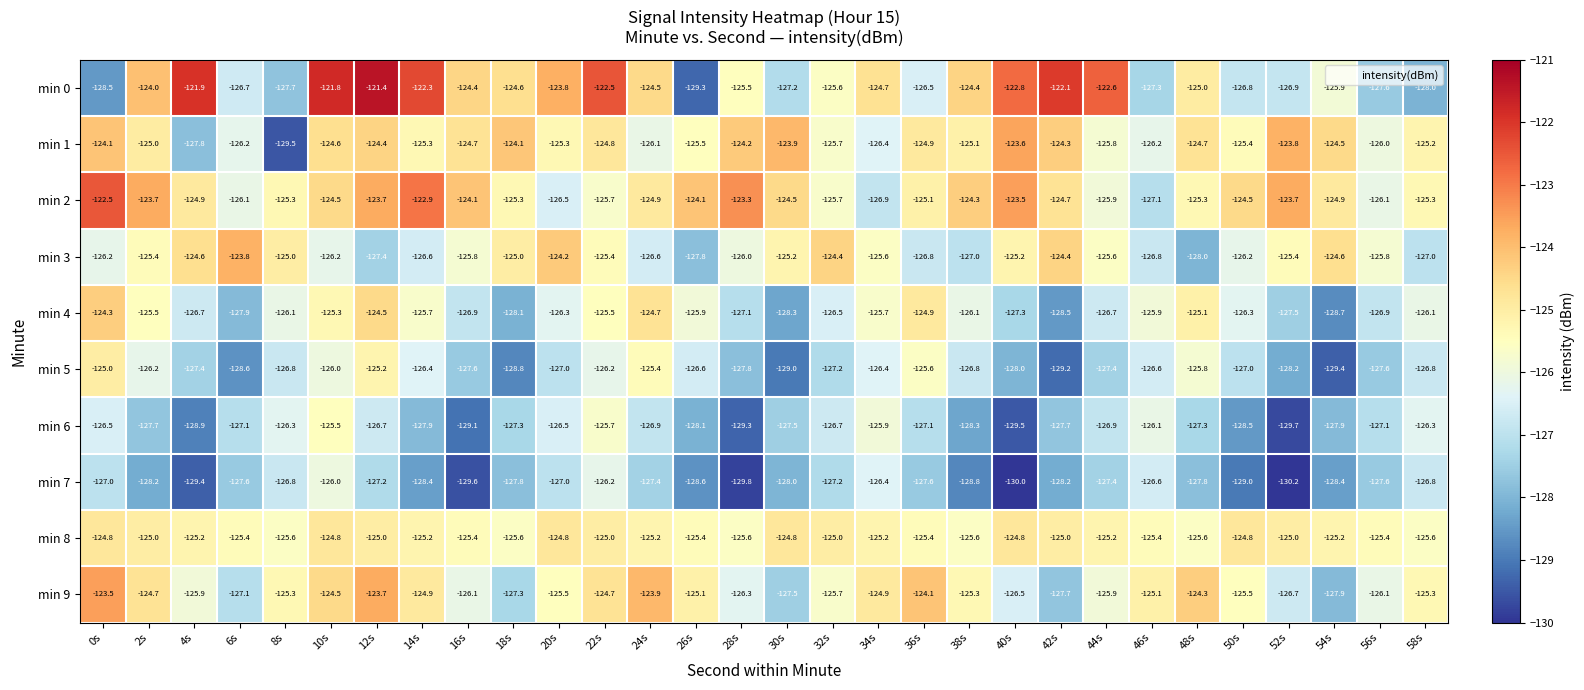

How many series are shown in this chart?

10